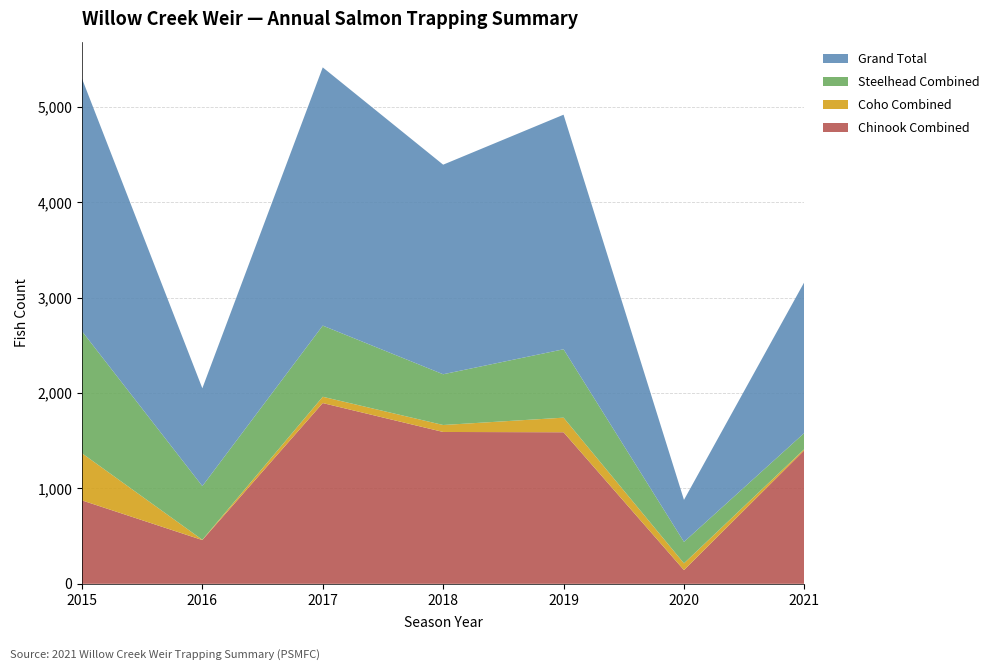

Reading left to right, extract all data points from this chart.

Chinook Combined: 2015=875	2016=459	2017=1895	2018=1592	2019=1589	2020=144	2021=1401
Coho Combined: 2015=494	2016=3	2017=66	2018=73	2019=153	2020=71	2021=12
Steelhead Combined: 2015=1280	2016=563	2017=746	2018=532	2019=717	2020=225	2021=169
Grand Total: 2015=2649	2016=1025	2017=2707	2018=2197	2019=2459	2020=440	2021=1582